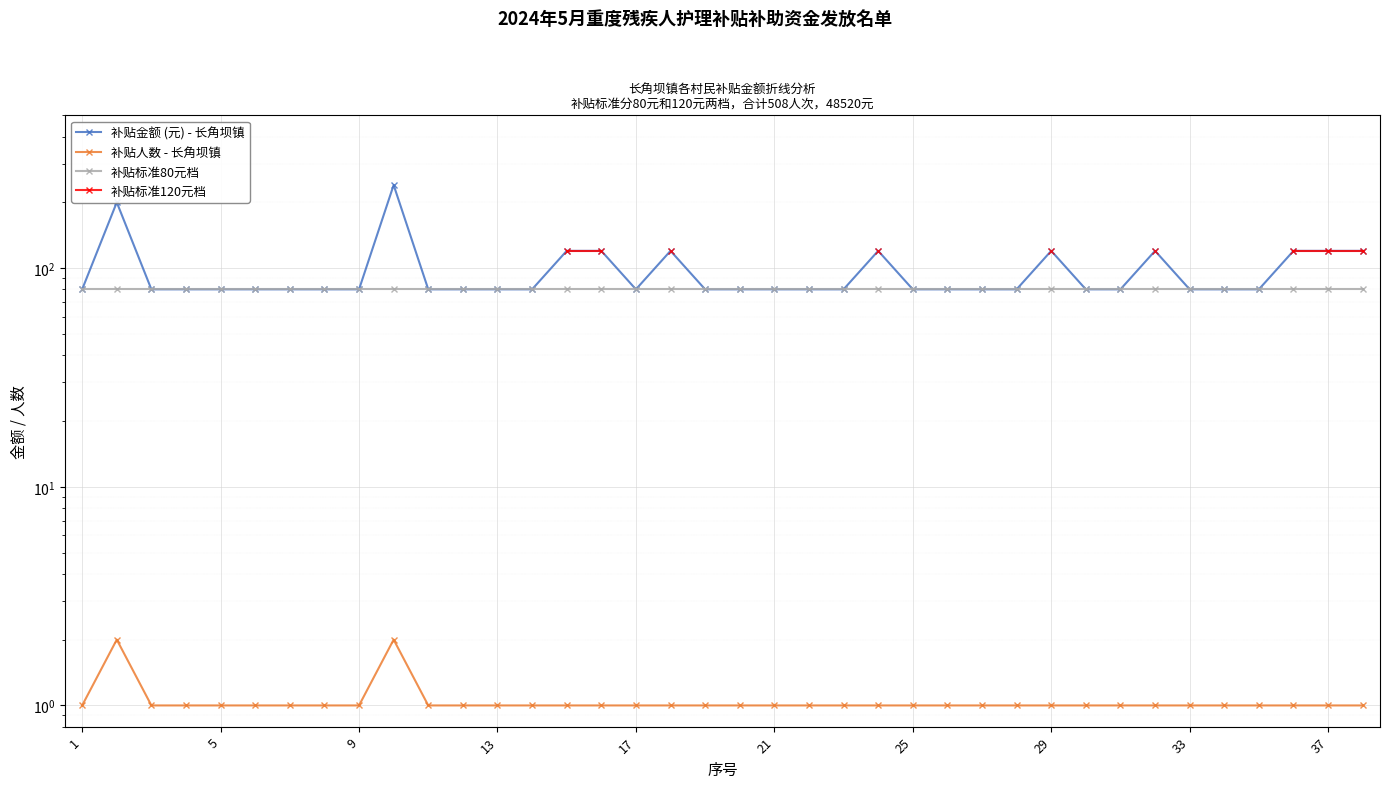

How many series are shown in this chart?

4